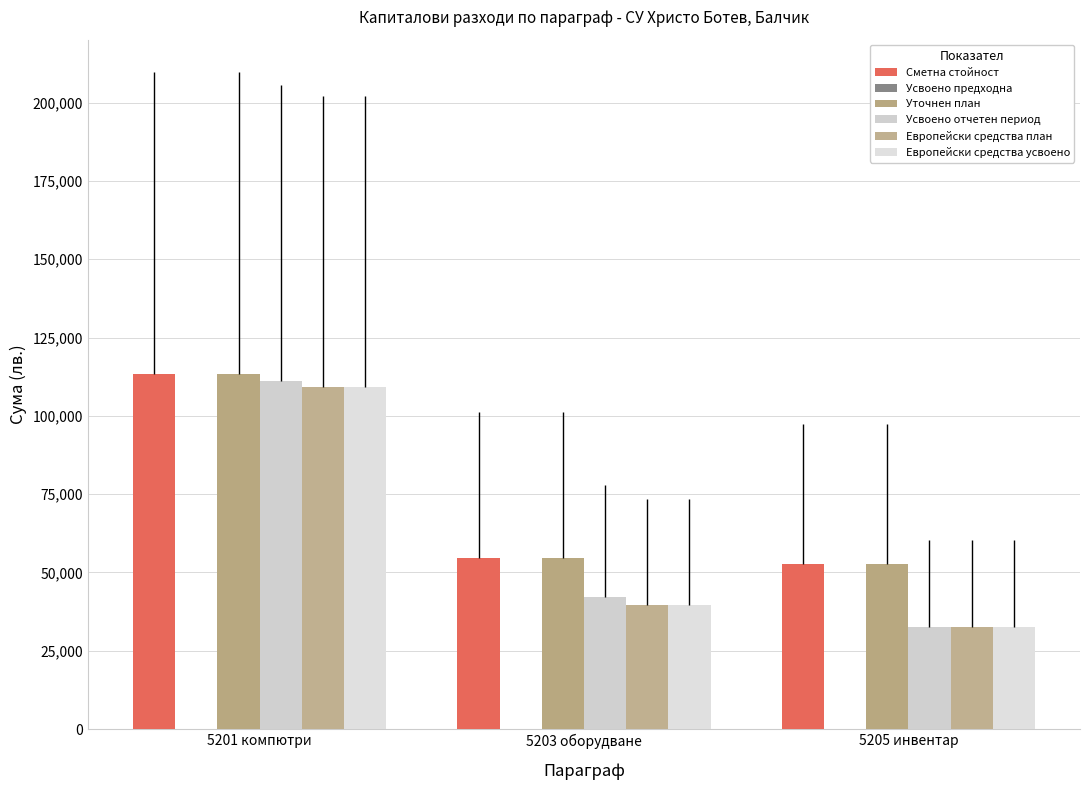

Reading left to right, list all the values displayed in this chart.

Сметна стойност: 5201 компютри=113299	5203 оборудване=54756	5205 инвентар=52663
Усвоено предходна: 5201 компютри=0	5203 оборудване=0	5205 инвентар=0
Уточнен план: 5201 компютри=113299	5203 оборудване=54756	5205 инвентар=52663
Усвоено отчетен период: 5201 компютри=111148	5203 оборудване=42123	5205 инвентар=32663
Европейски средства план: 5201 компютри=109299	5203 оборудване=39756	5205 инвентар=32663
Европейски средства усвоено: 5201 компютри=109299	5203 оборудване=39756	5205 инвентар=32663